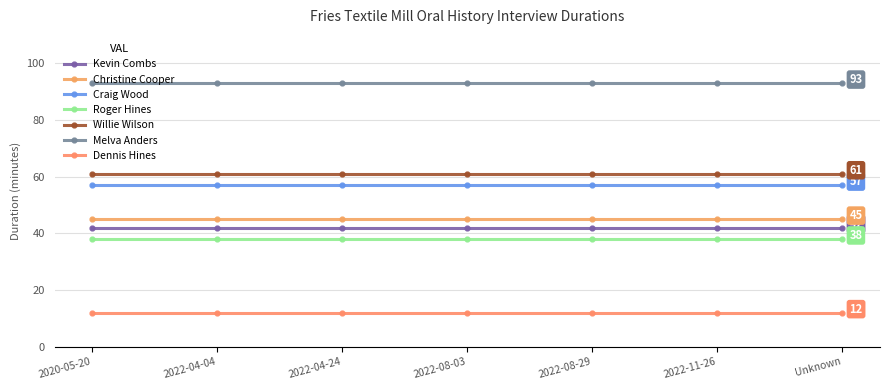

What is the highest value of the Craig Wood series?

57